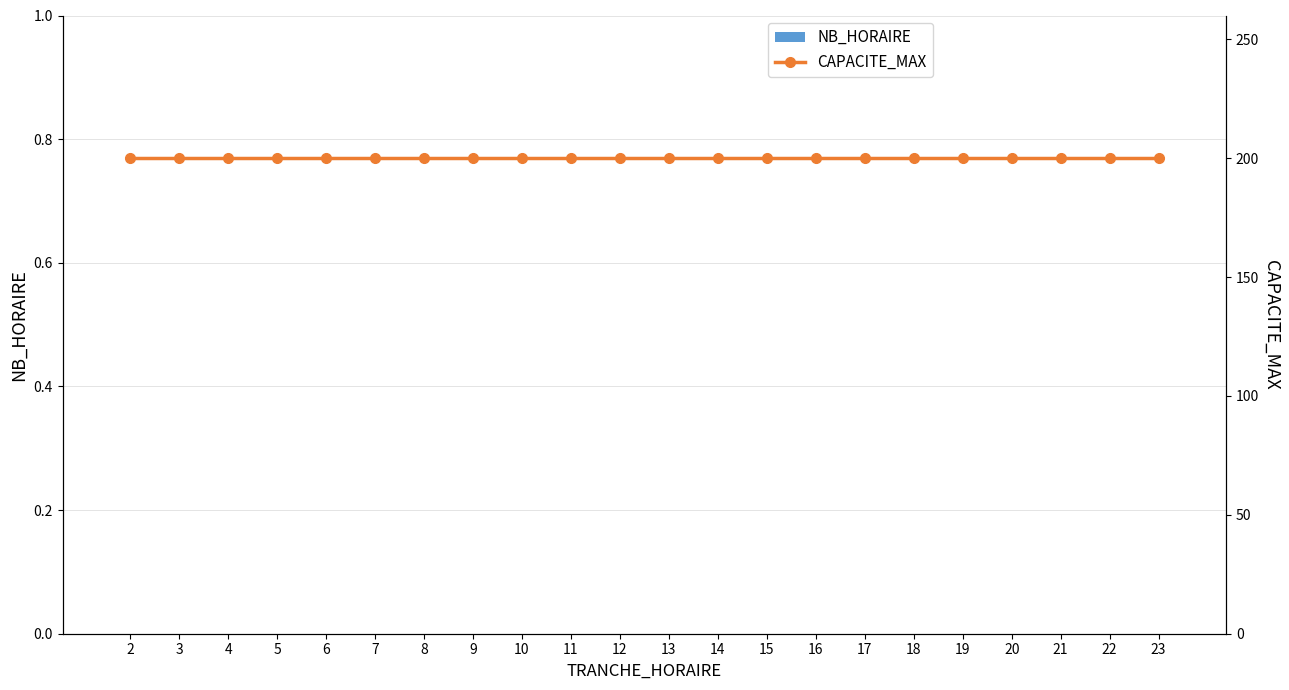

The value of NB_HORAIRE at 17 is 0. True or false?

True